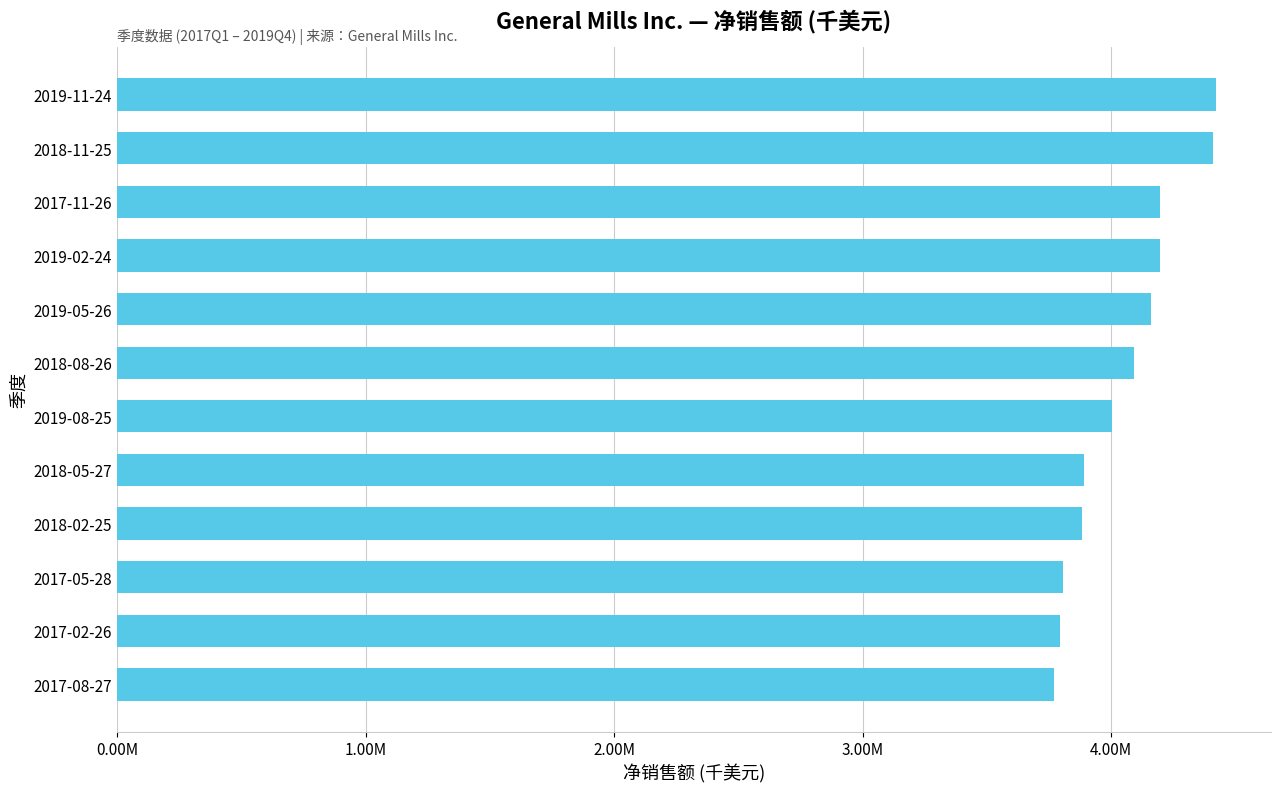

What is the difference between the maximum and minimum values?

651600